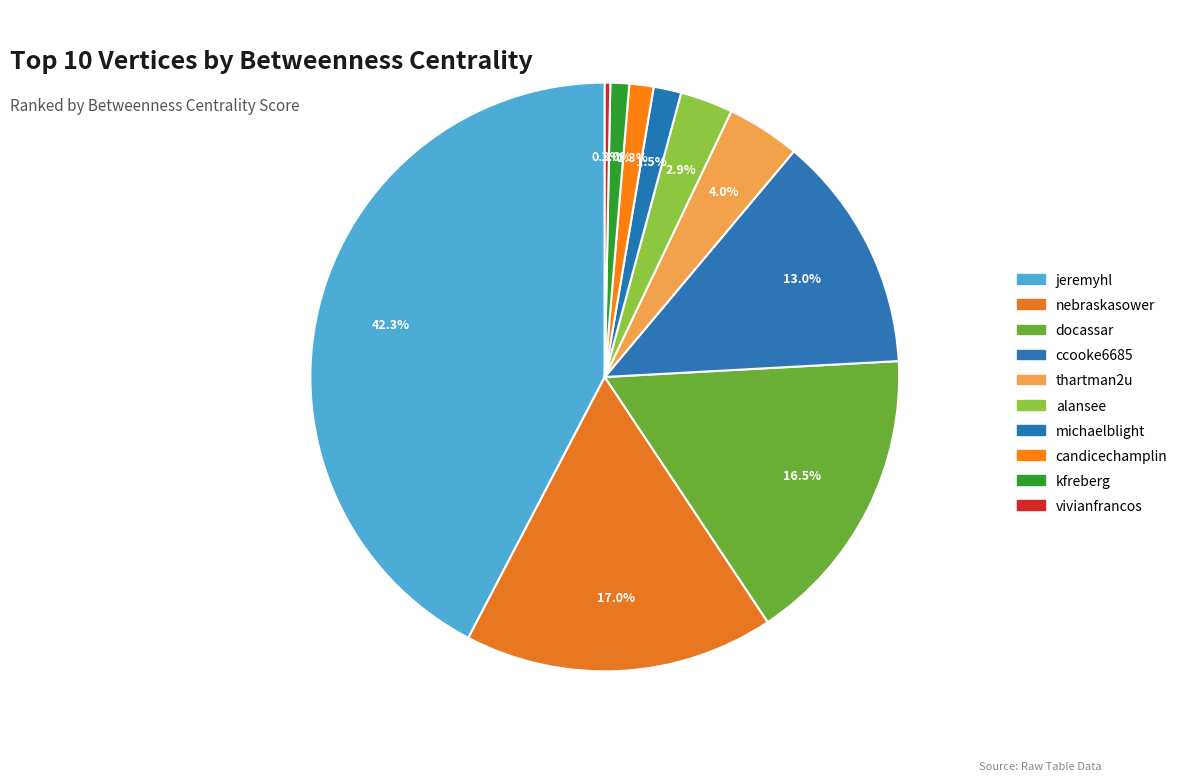

To the nearest percent, what is the combined percentage of kfreberg and alansee?

4%